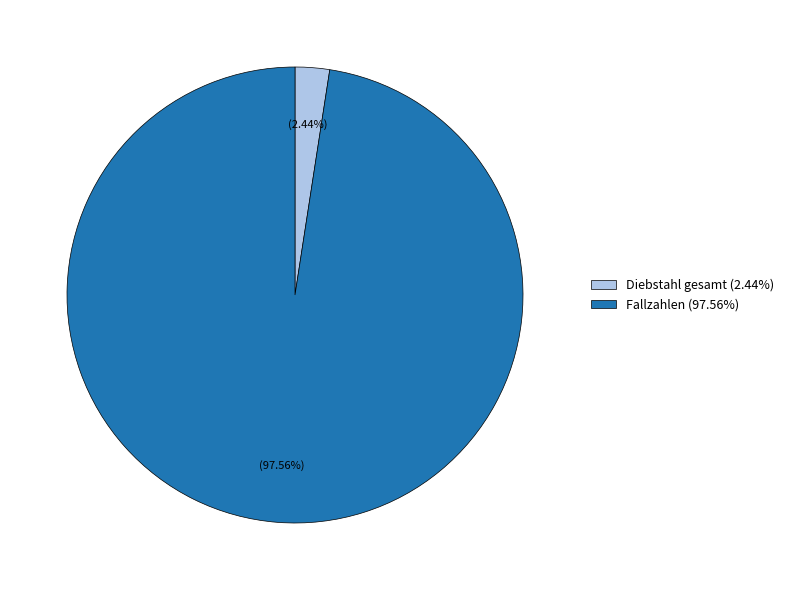

What portion of the pie excludes Fallzahlen?

2.4%